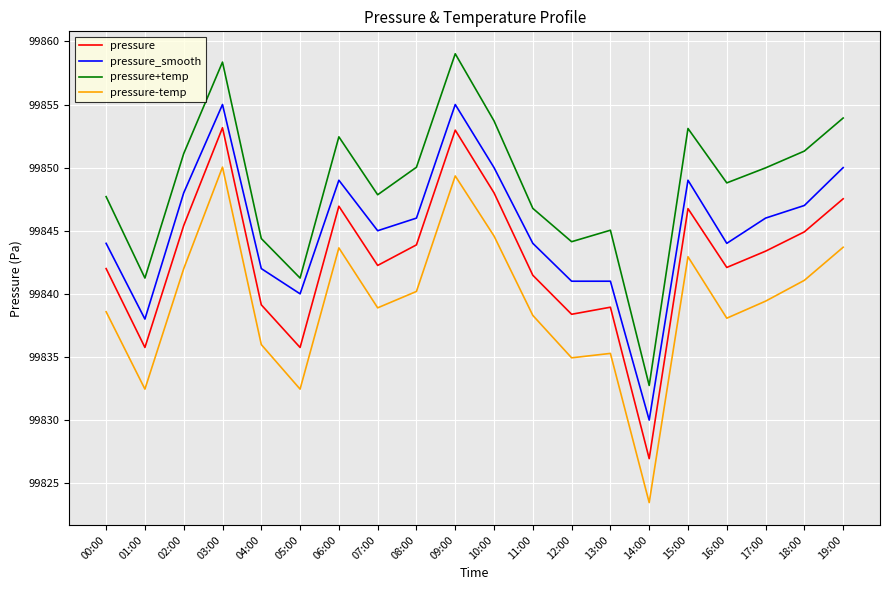

What is the spread (max minus min) of values at 18:00?

10.2